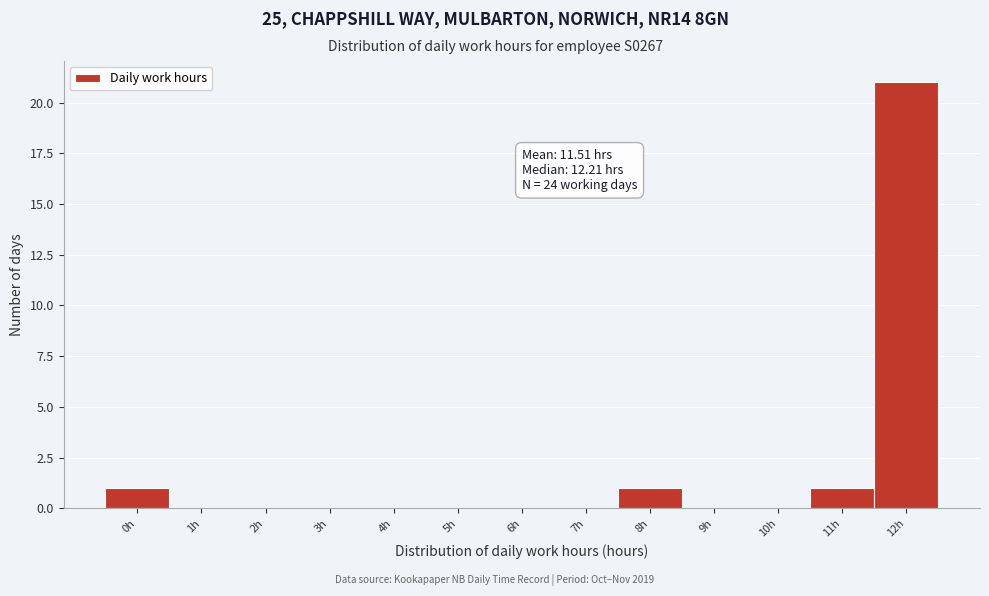

Reading left to right, transcribe all the data shown in this chart.

0h=1	1h=0	2h=0	3h=0	4h=0	5h=0	6h=0	7h=0	8h=1	9h=0	10h=0	11h=1	12h=21